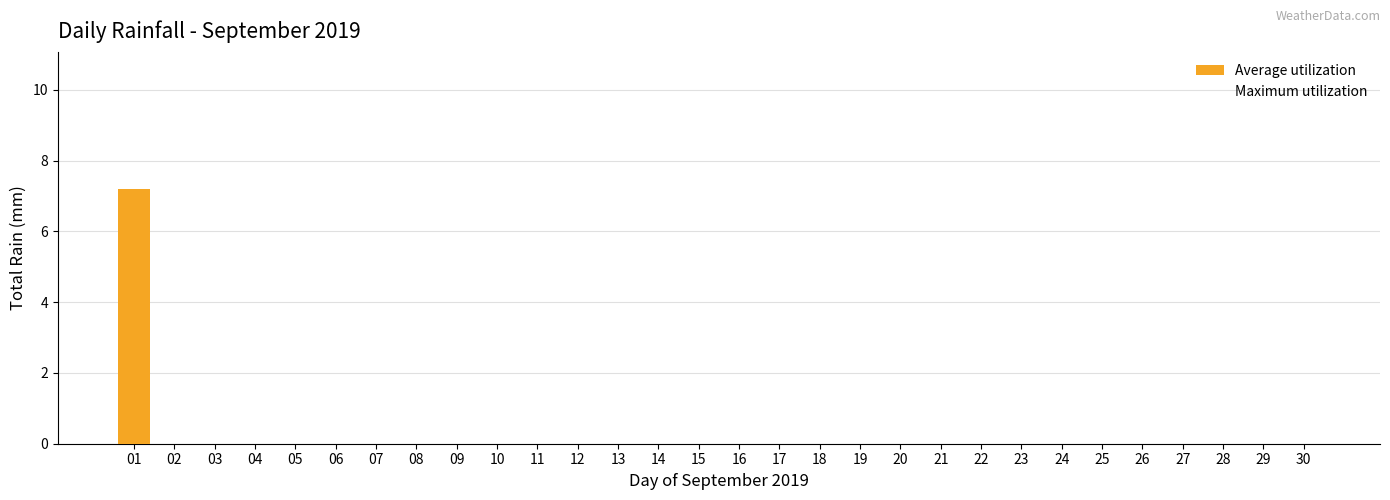

Is it true that the value at 30 is 4.9?

False